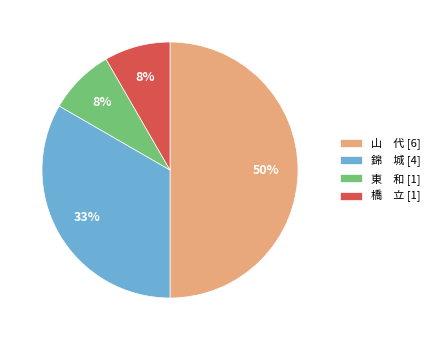

Does 東 和 [1] account for over 50% of the chart?

No